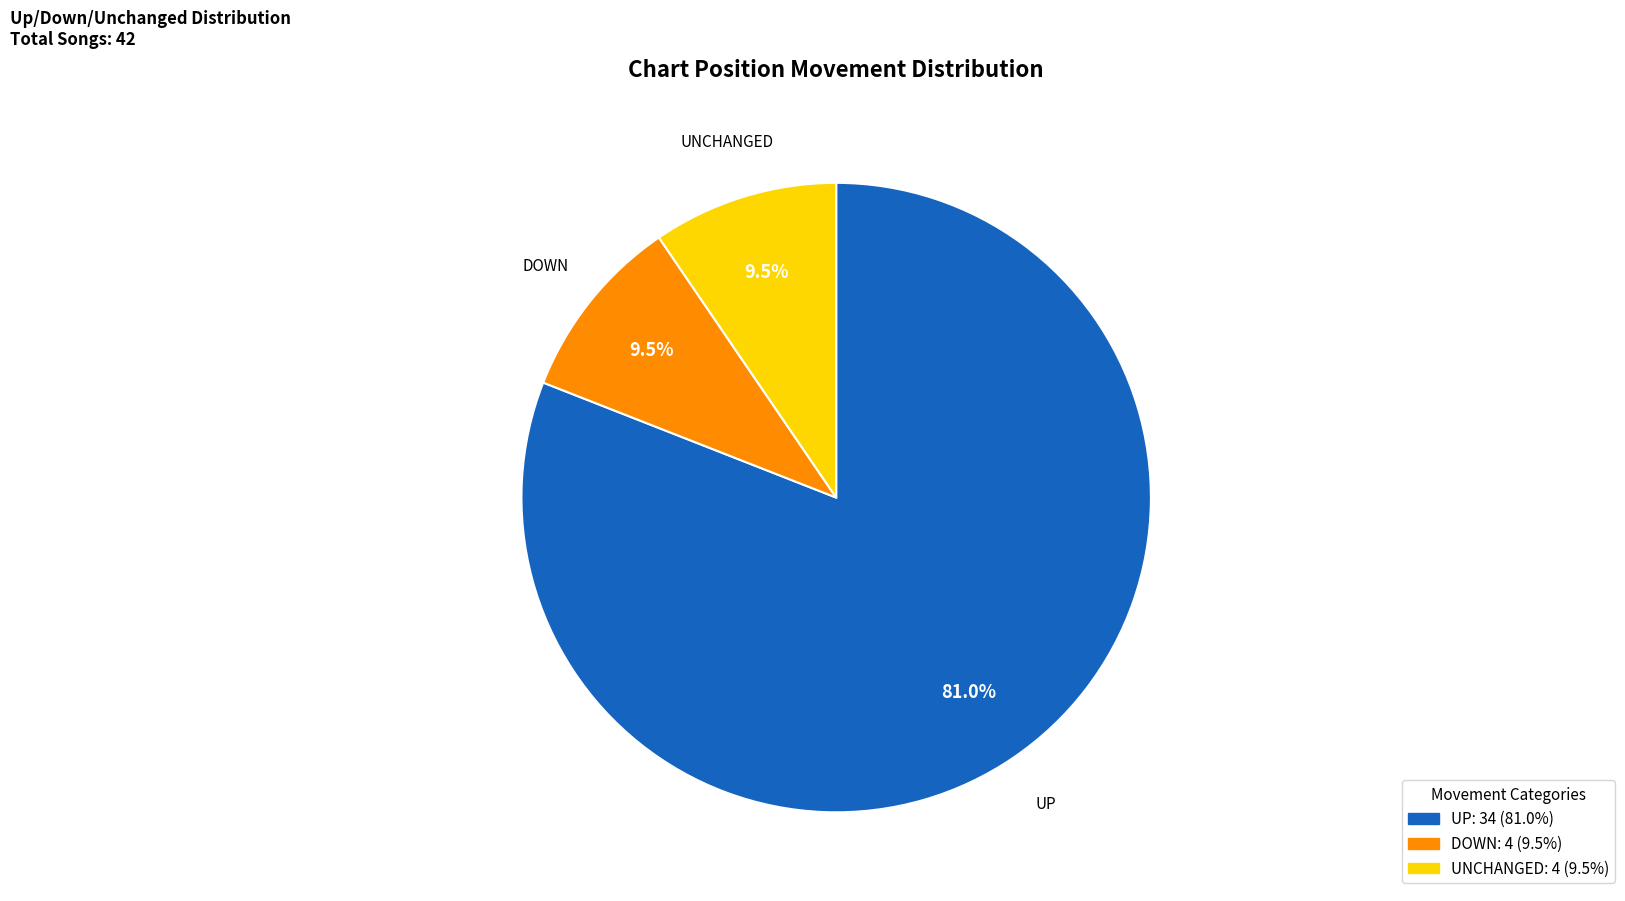

What portion of the pie excludes UP?

19.0%